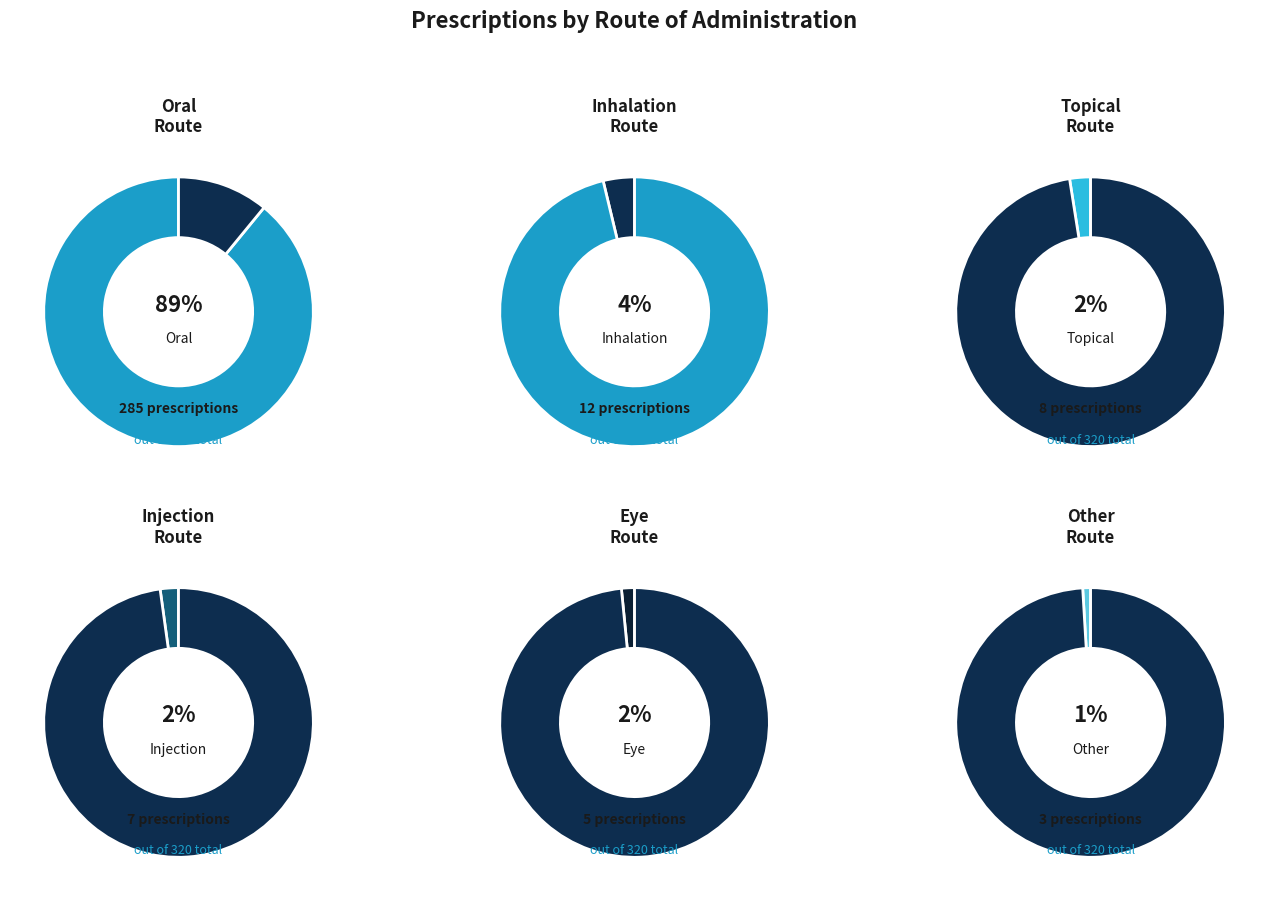

To the nearest percent, what is the difference between the largest and smallest slice percentages?

88%